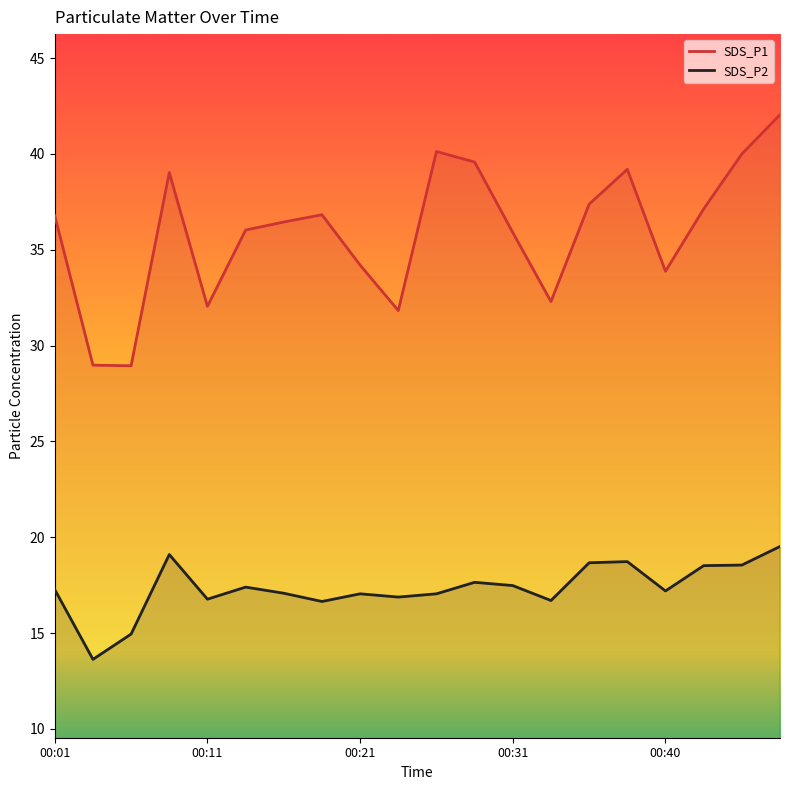

Which series changed the most between 17 and 18?

SDS_P1